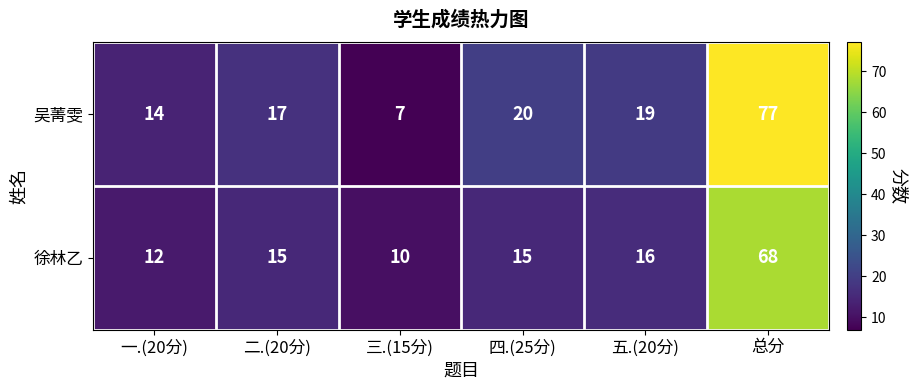

What is the spread (max minus min) of values at 二.(20分)?

2